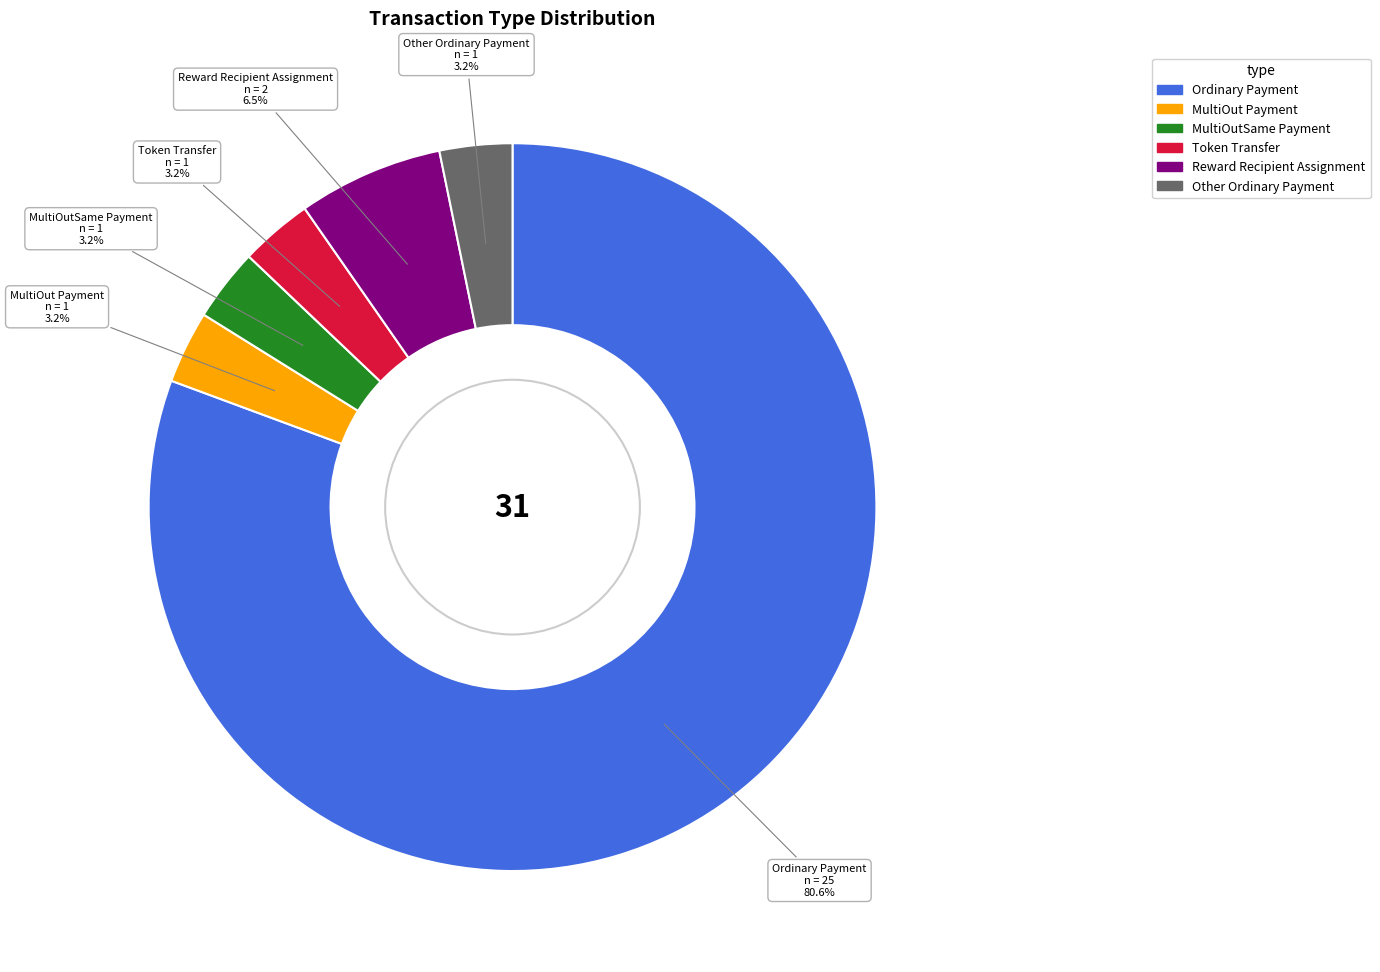

Is it true that Token Transfer is 3% of the pie?

True